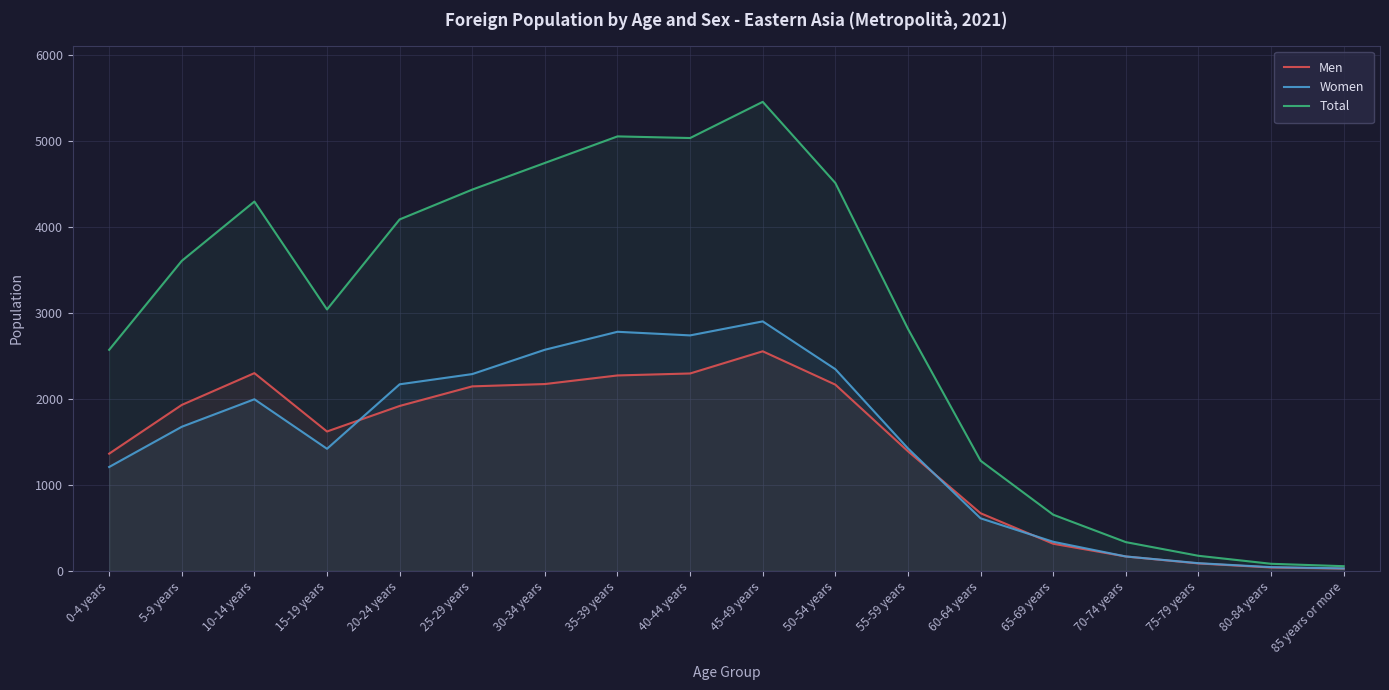

At which label is Total closest to 2755?

55-59 years